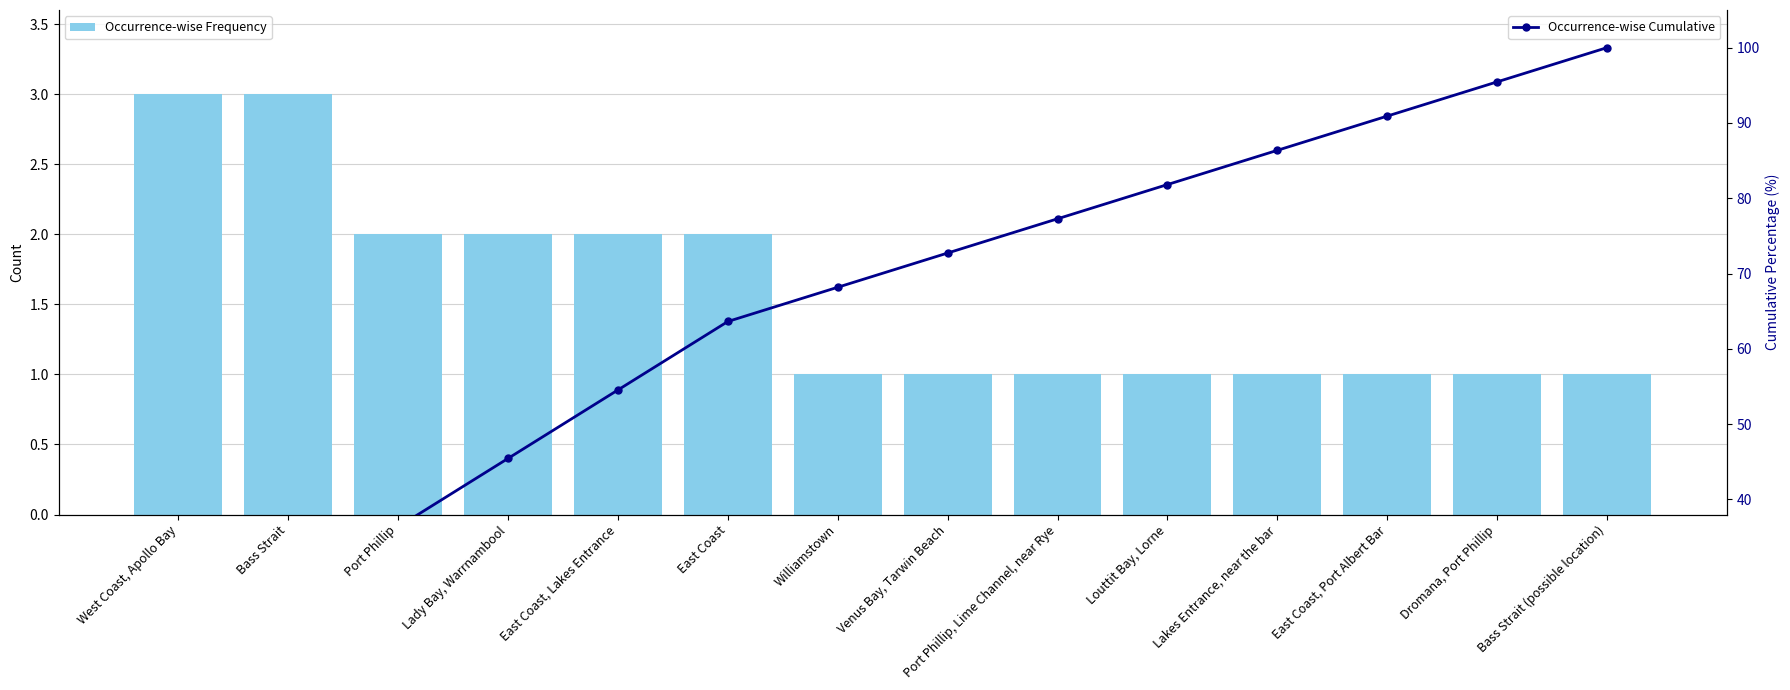

True or false: Occurrence-wise Cumulative has a value of 42.1 at Bass Strait.

False